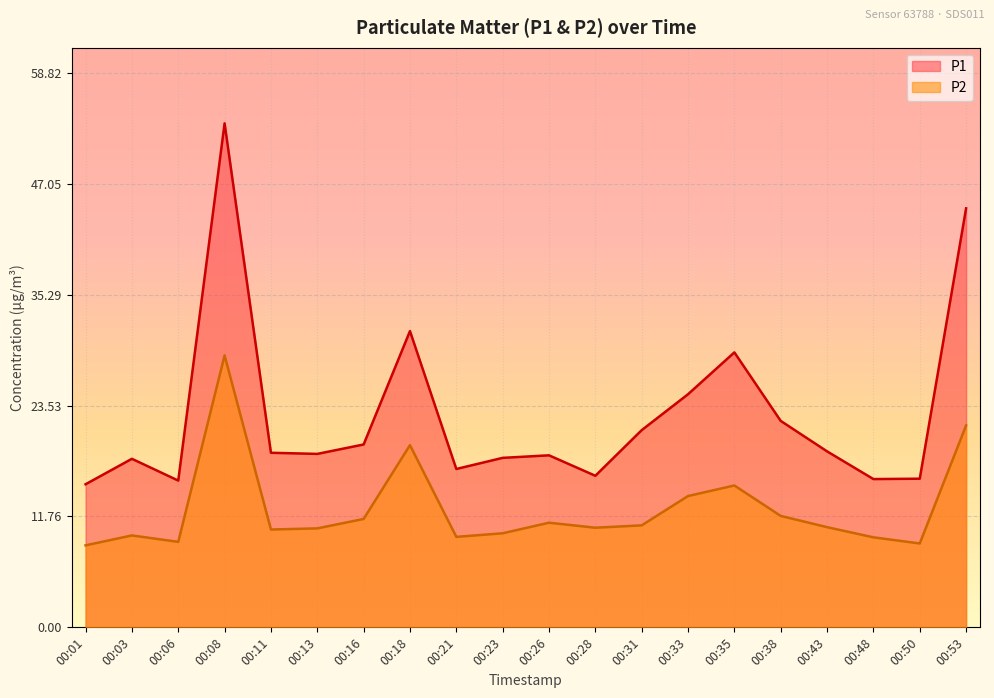

What is the sum of all P1 values?

450.3